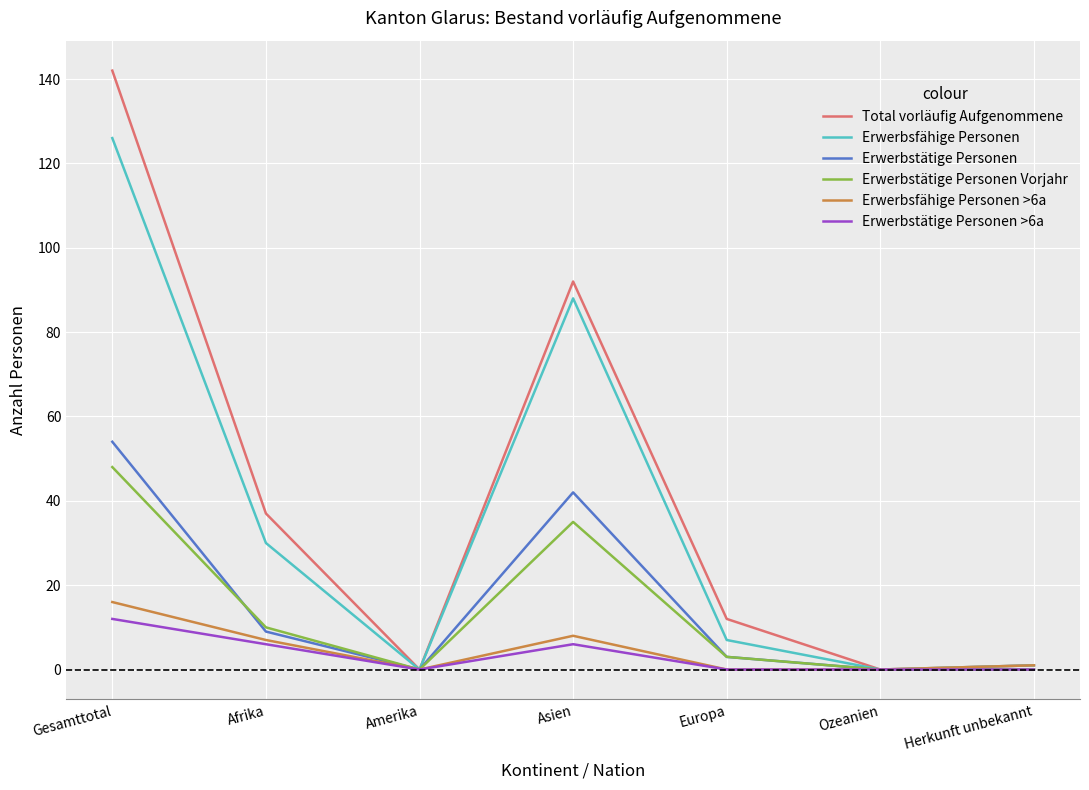

Which series has the largest range (max minus min)?

Total vorläufig Aufgenommene